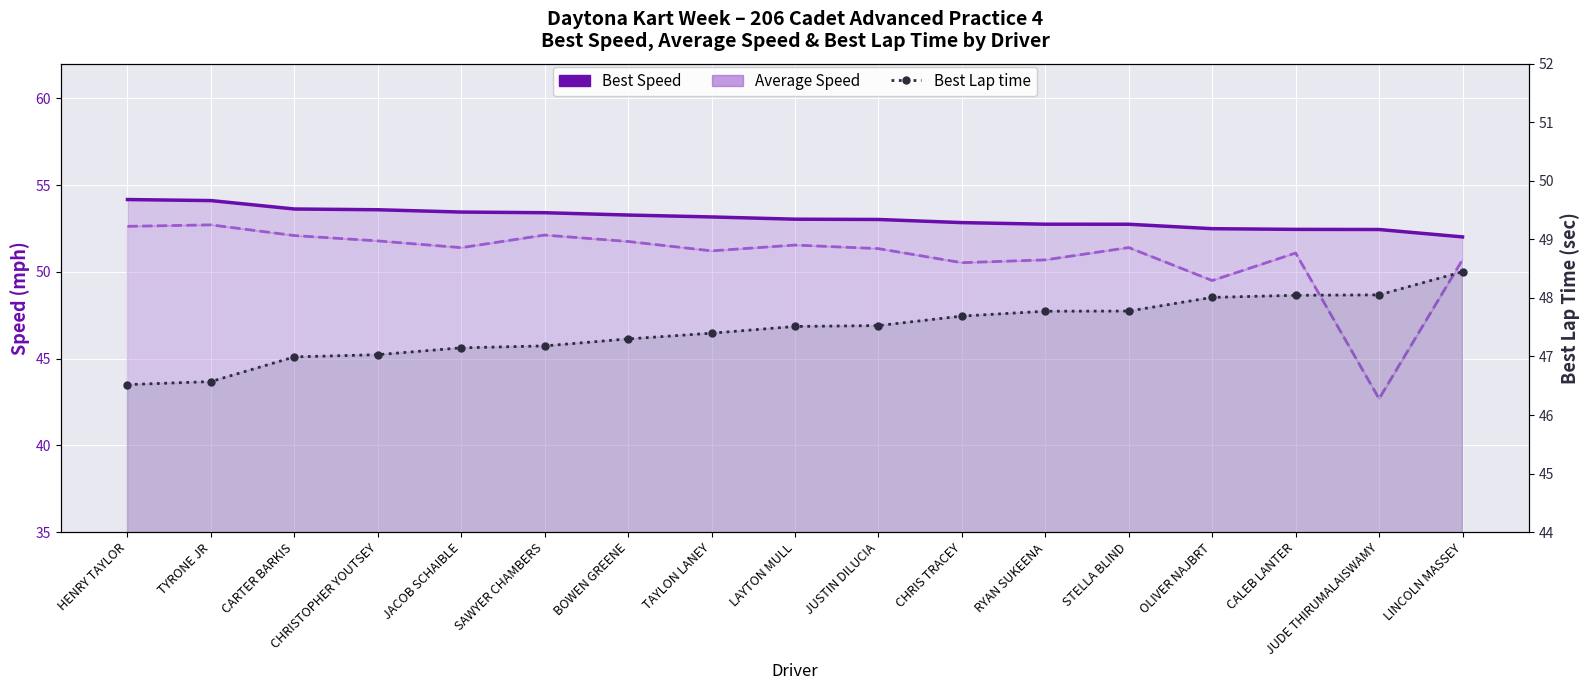

What is the lowest value of the Average Speed series?

42.7